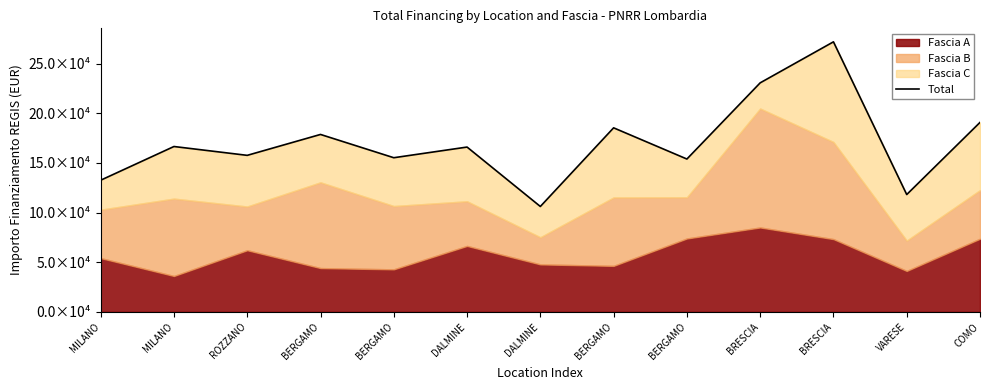

Between BERGAMO and MILANO, which is larger?

BERGAMO